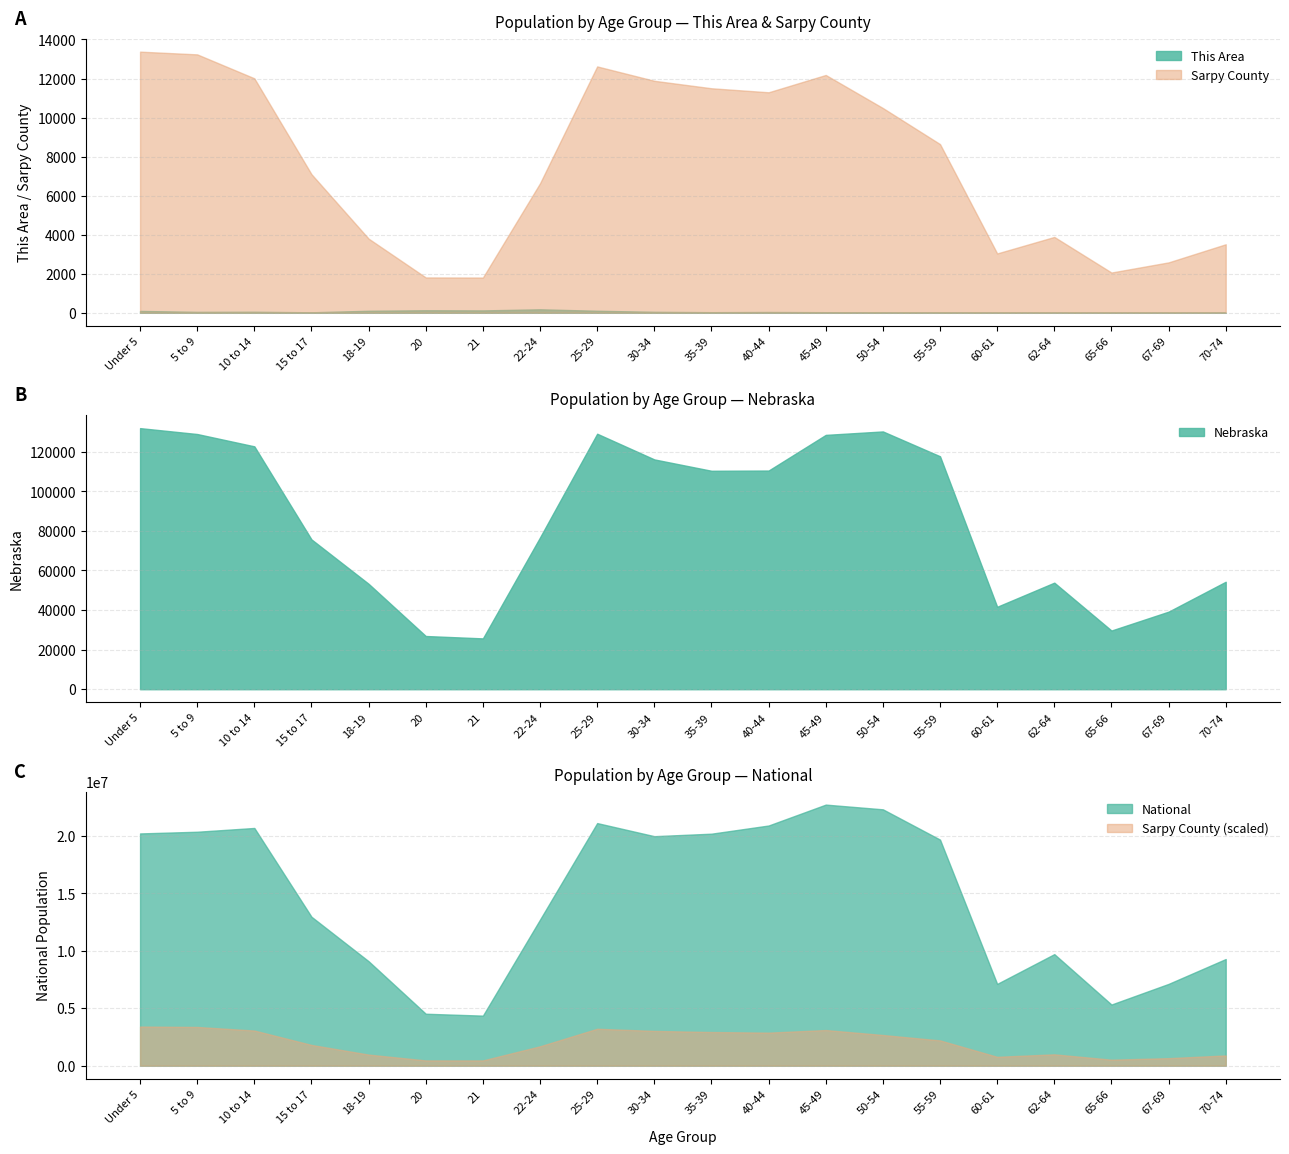

The value of National at 10 to 14 is 20677194. True or false?

True